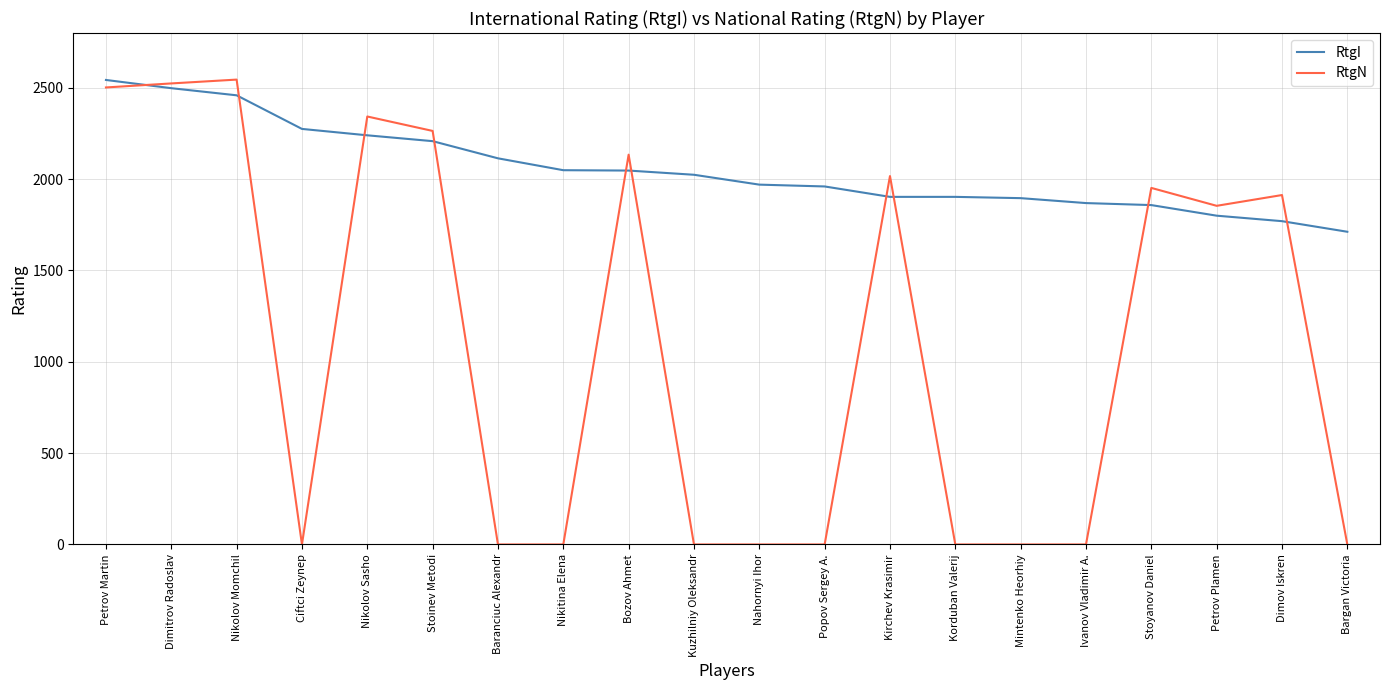

The value of RtgI at Nikitina Elena is 2049. True or false?

True